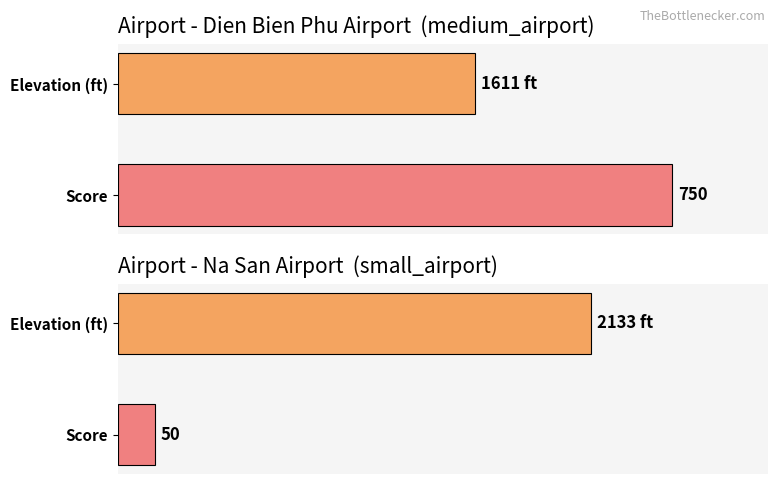

What are all the series names shown in the legend?

elevation_ft, score